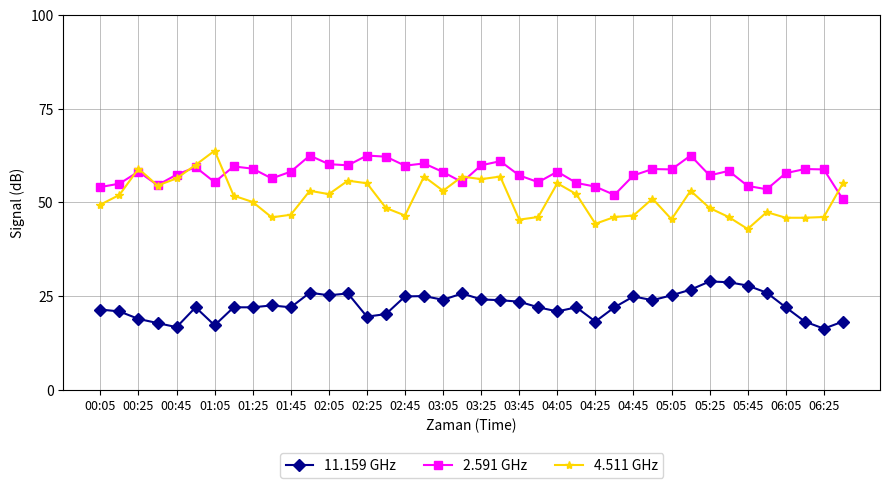

What is the maximum value shown in the chart?

63.8